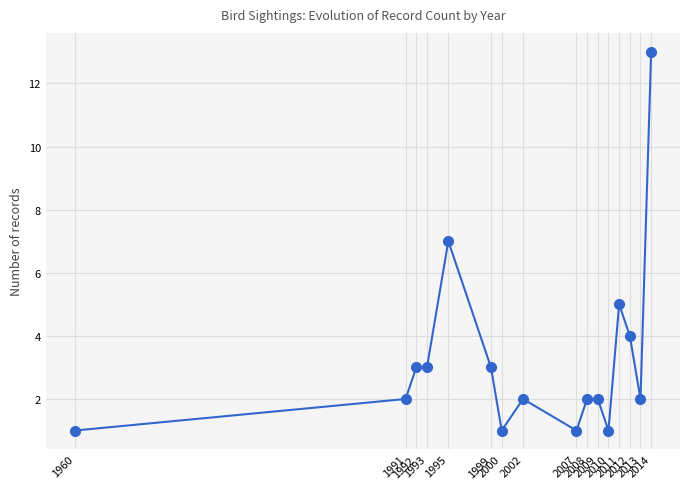

Where is the data nearest to the value 7?

1995